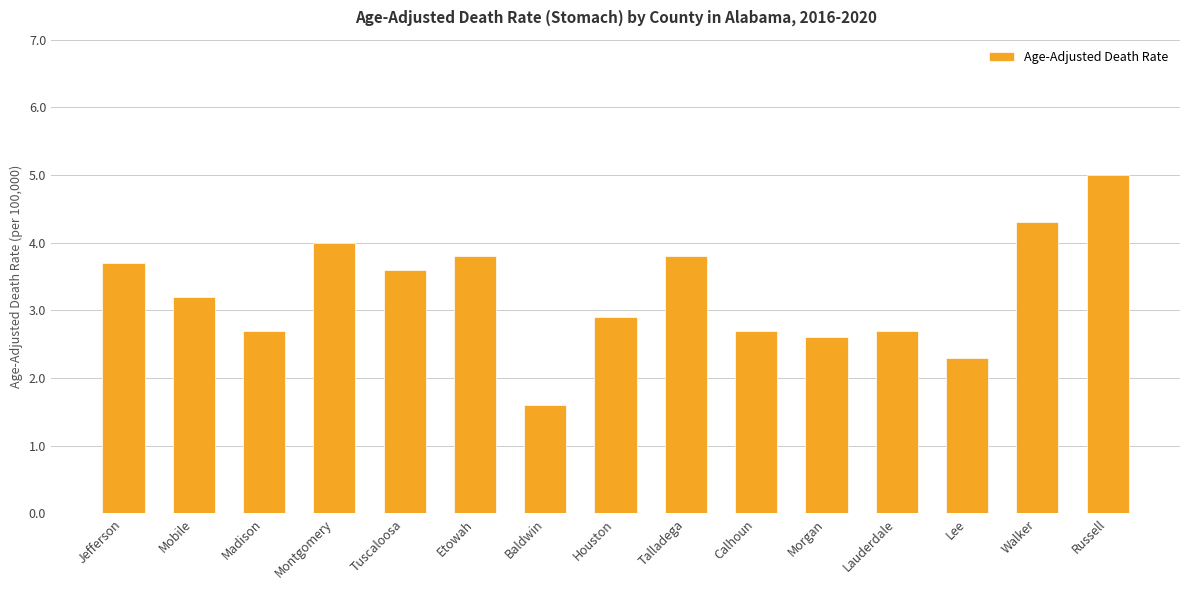

What position from the right is Lee?

3